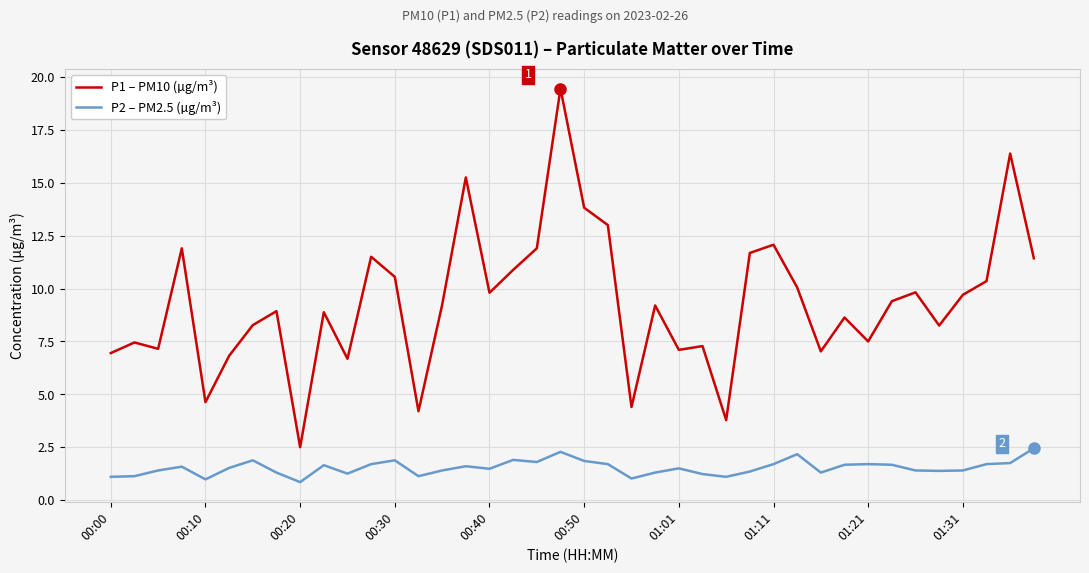

Rank the series by their maximum value, from lowest to highest.

P2 – PM2.5 (µg/m³), P1 – PM10 (µg/m³)